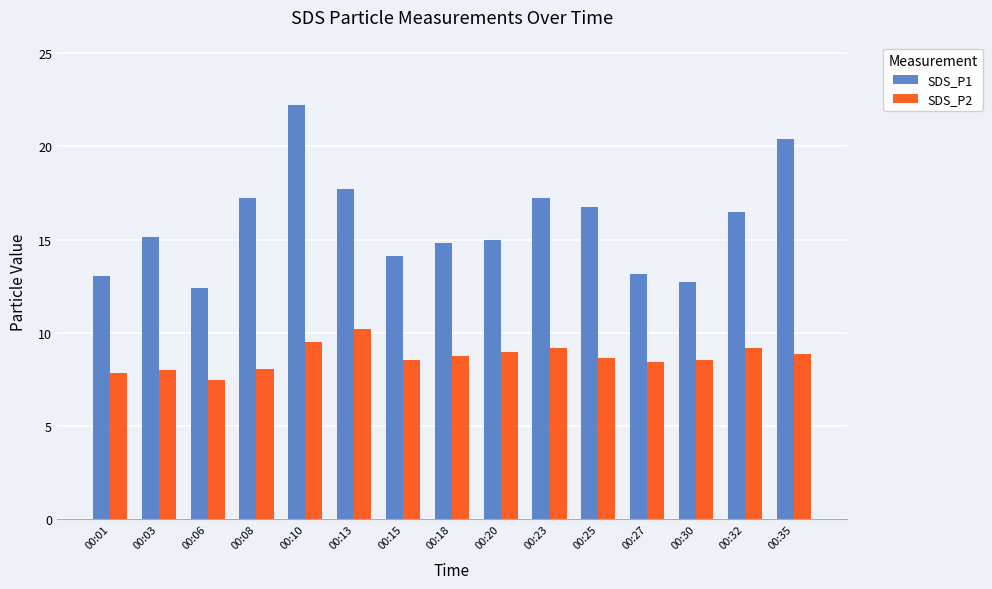

What is the maximum value for SDS_P2?

10.2